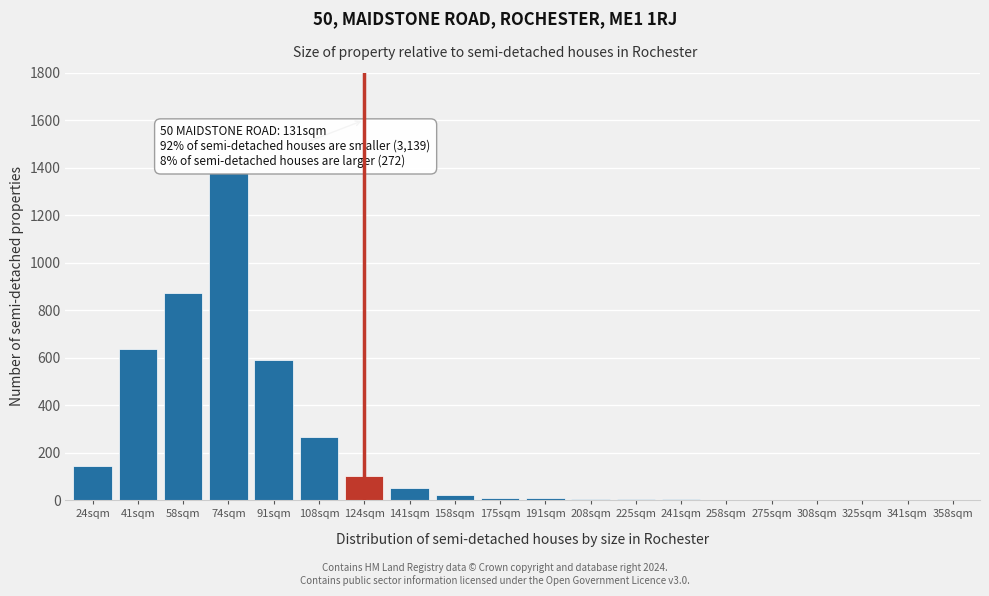

What is the maximum value shown in the chart?

1375